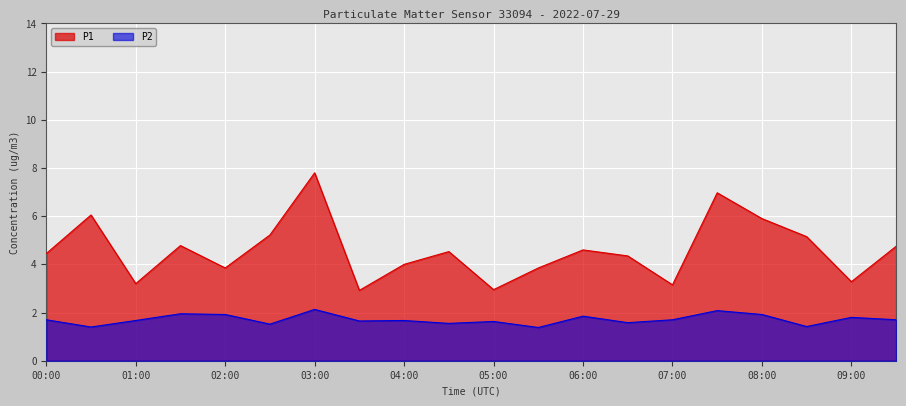

Between 00:00 and 01:00, which series saw the biggest shift?

P1